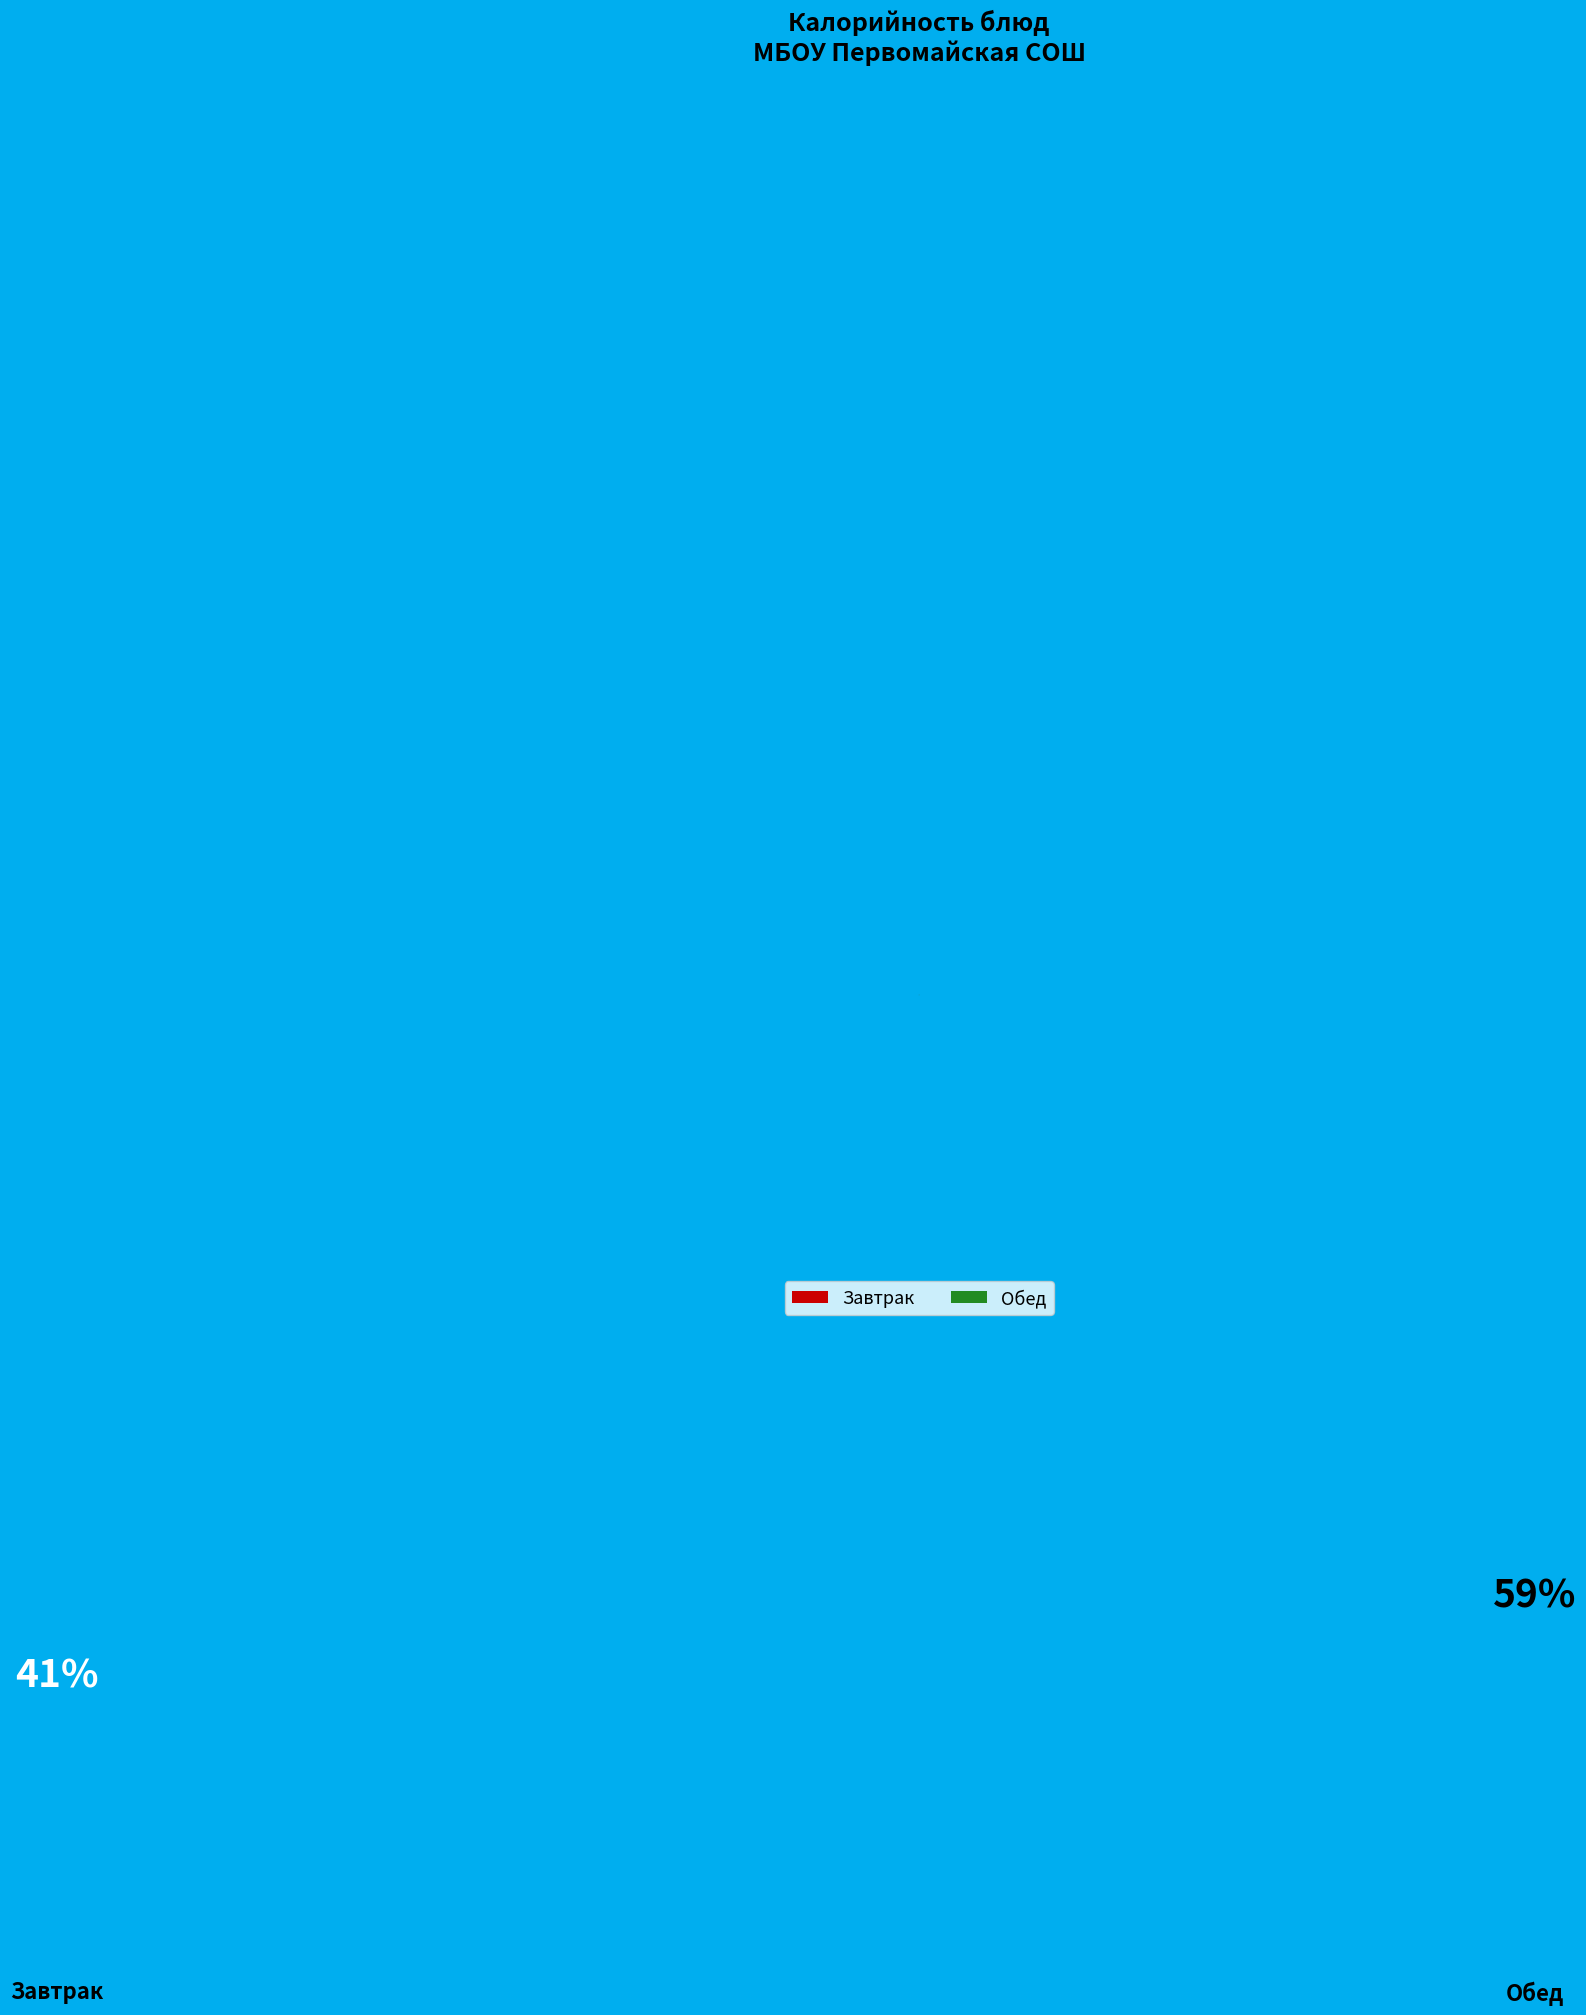

Is the sum of Завтрак and Обед greater than half?

Yes